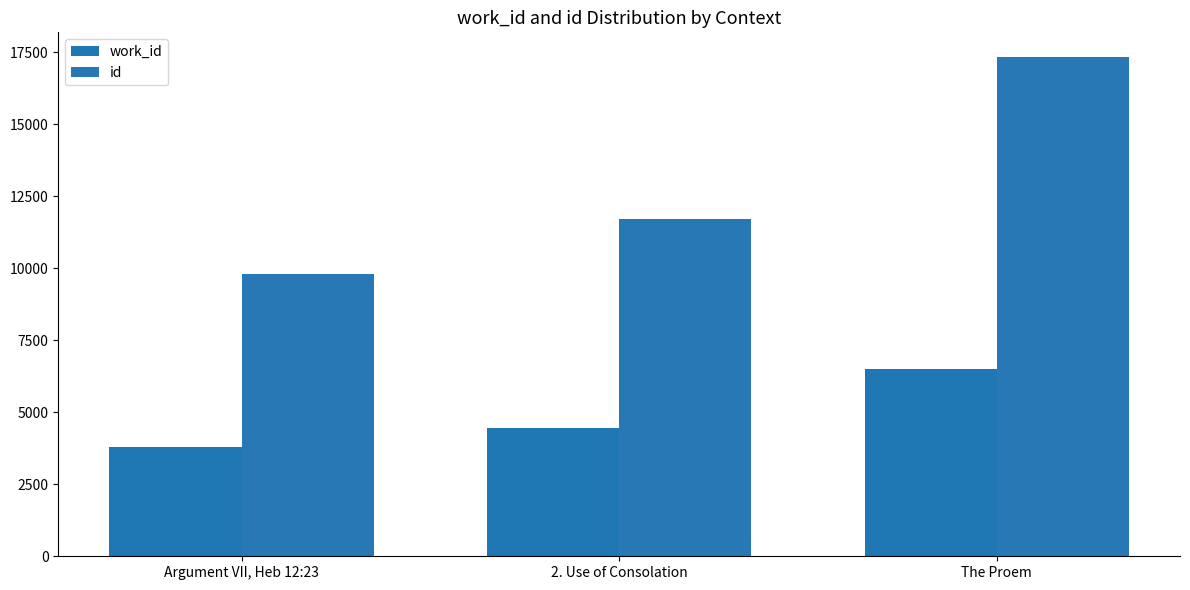

What is the difference between the id values at The Proem and Argument VII, Heb 12:23?

7514